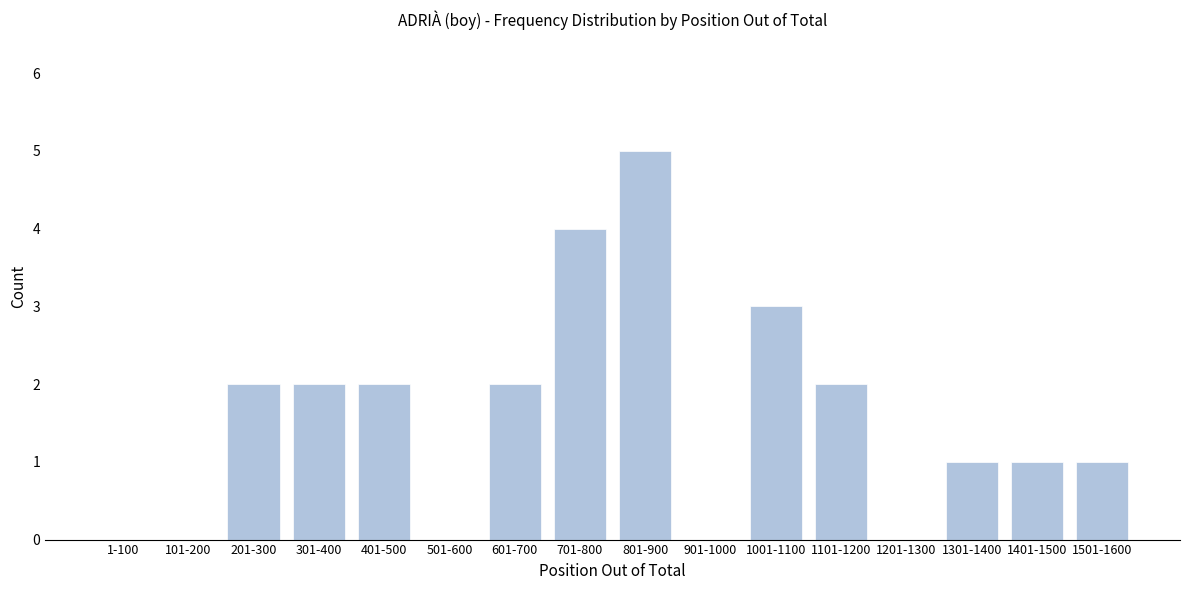

Reading left to right, what are all the values shown in this chart?

1-100=0	101-200=0	201-300=2	301-400=2	401-500=2	501-600=0	601-700=2	701-800=4	801-900=5	901-1000=0	1001-1100=3	1101-1200=2	1201-1300=0	1301-1400=1	1401-1500=1	1501-1600=1